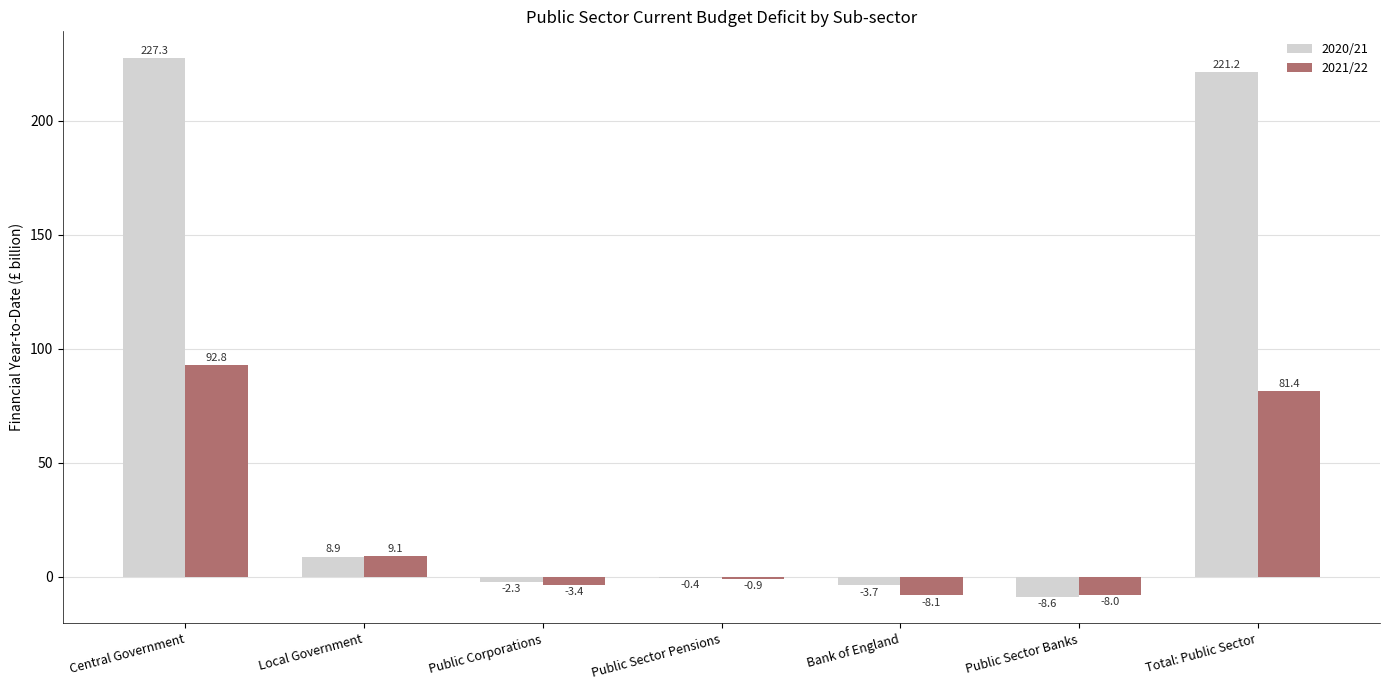

Are the bars grouped side by side (vs. stacked)?

Yes